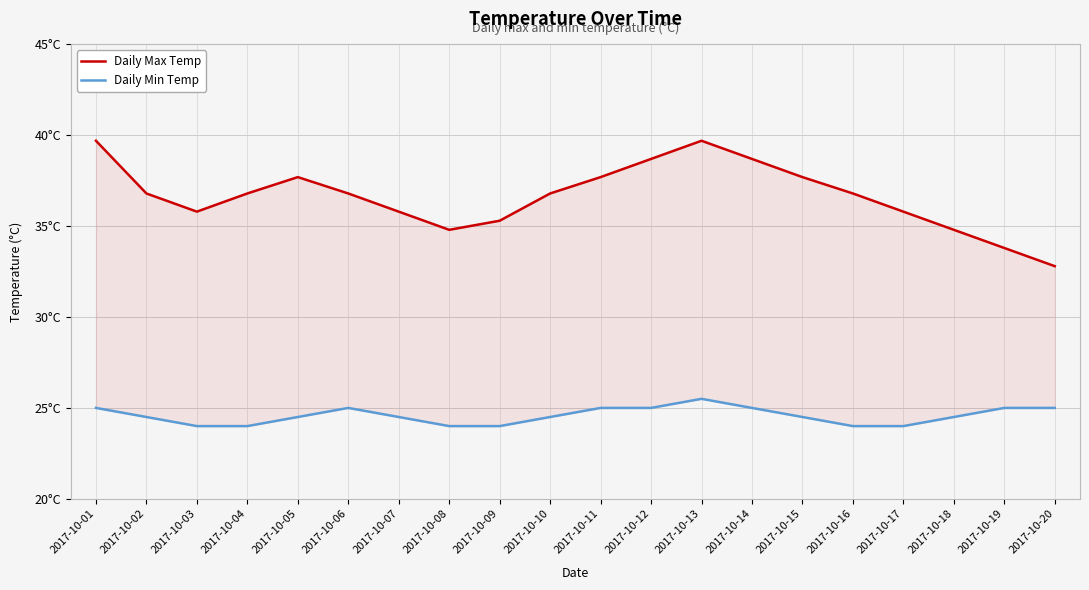

True or false: Daily Min Temp has more than 2 interior local peaks.

False